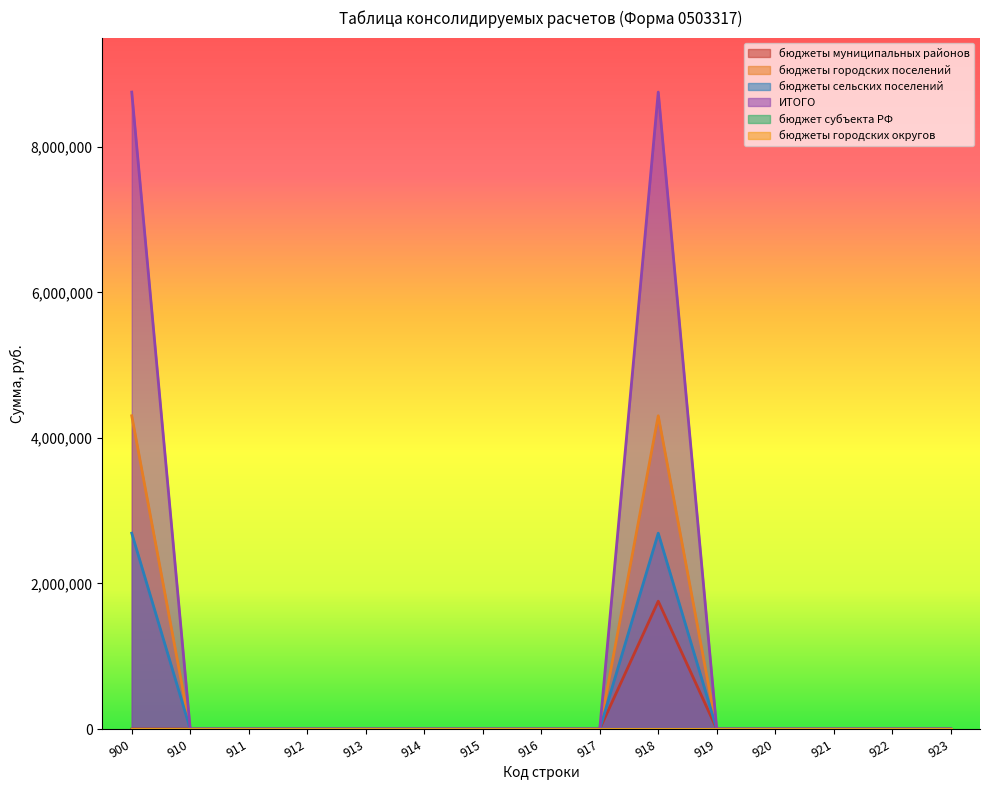

What is the greatest value displayed?

8751517.7